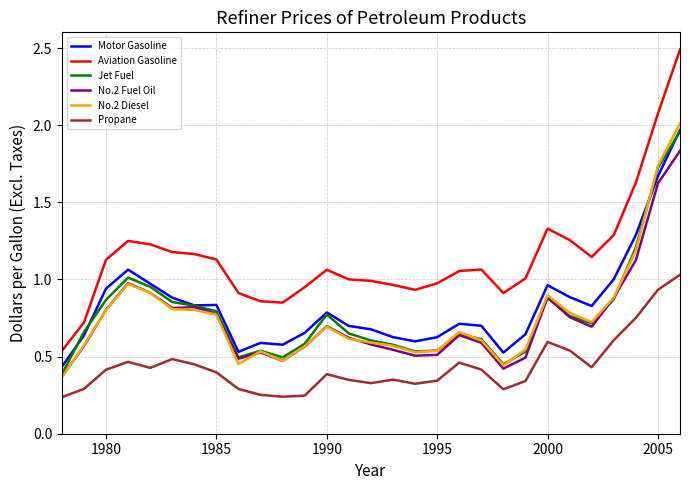

What is the maximum value shown in the chart?

2.5